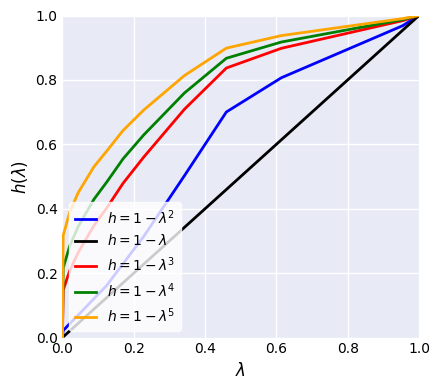

Between 0.11 and 0.16, which is larger?

0.16